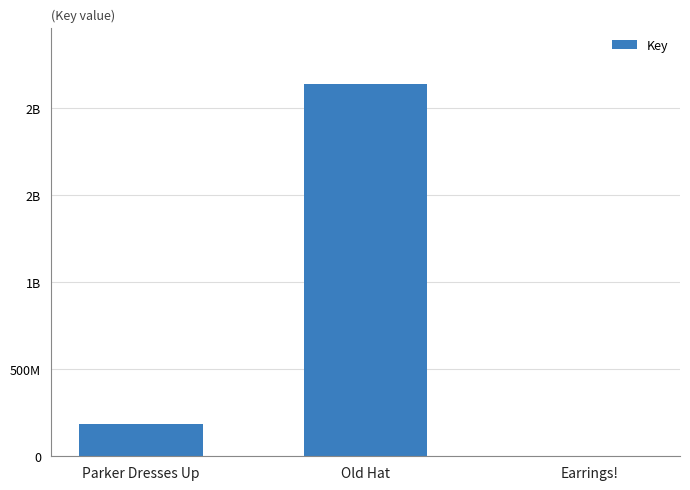

Read the value at Earrings!.

6569